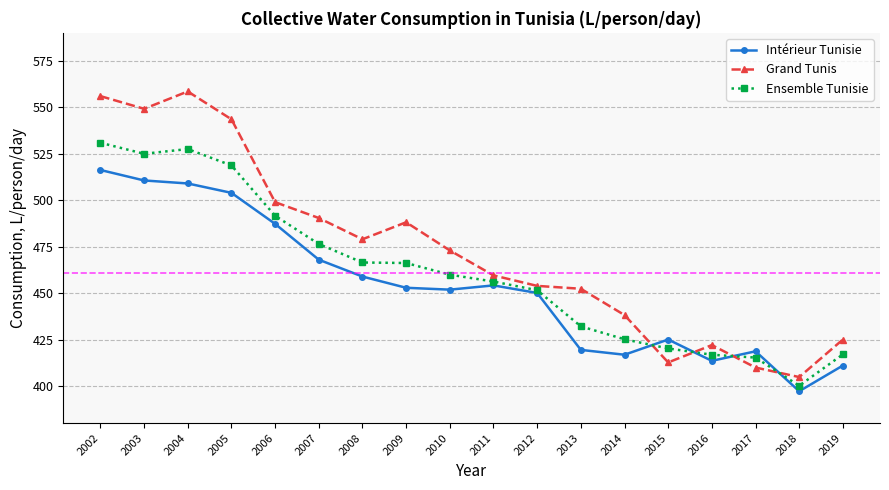

What are all the series names shown in the legend?

Intérieur Tunisie, Grand Tunis, Ensemble Tunisie